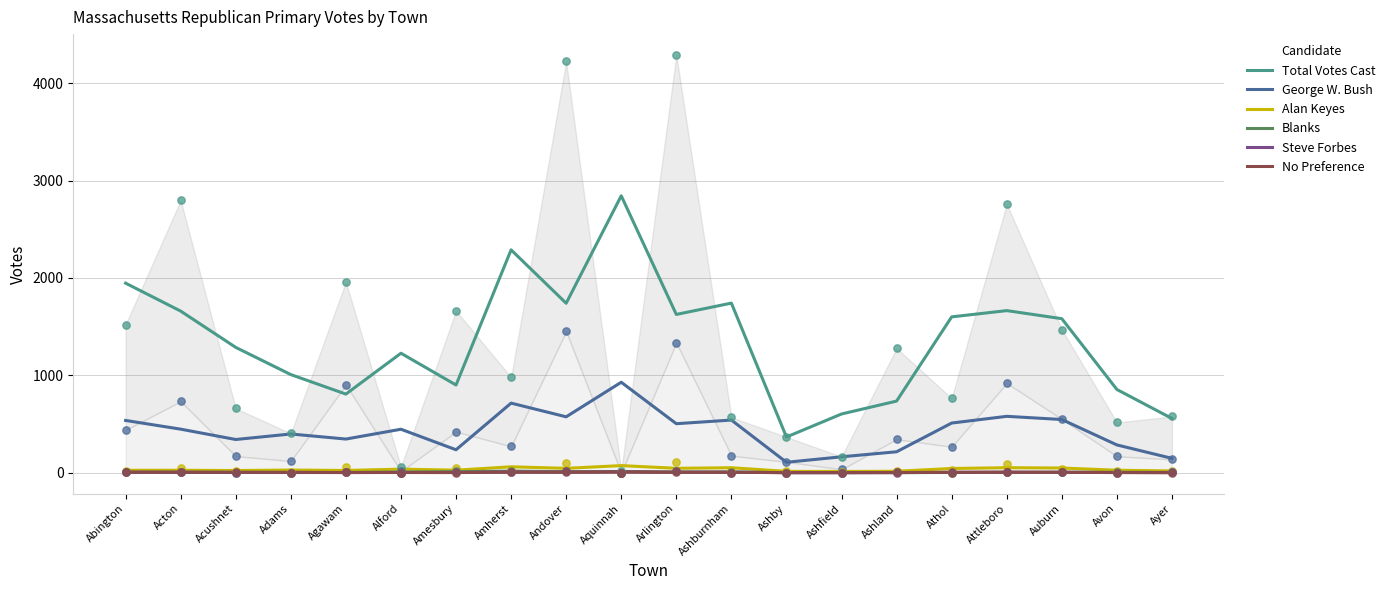

What are all the series names shown in the legend?

Total Votes Cast, George W. Bush, Alan Keyes, Blanks, Steve Forbes, No Preference